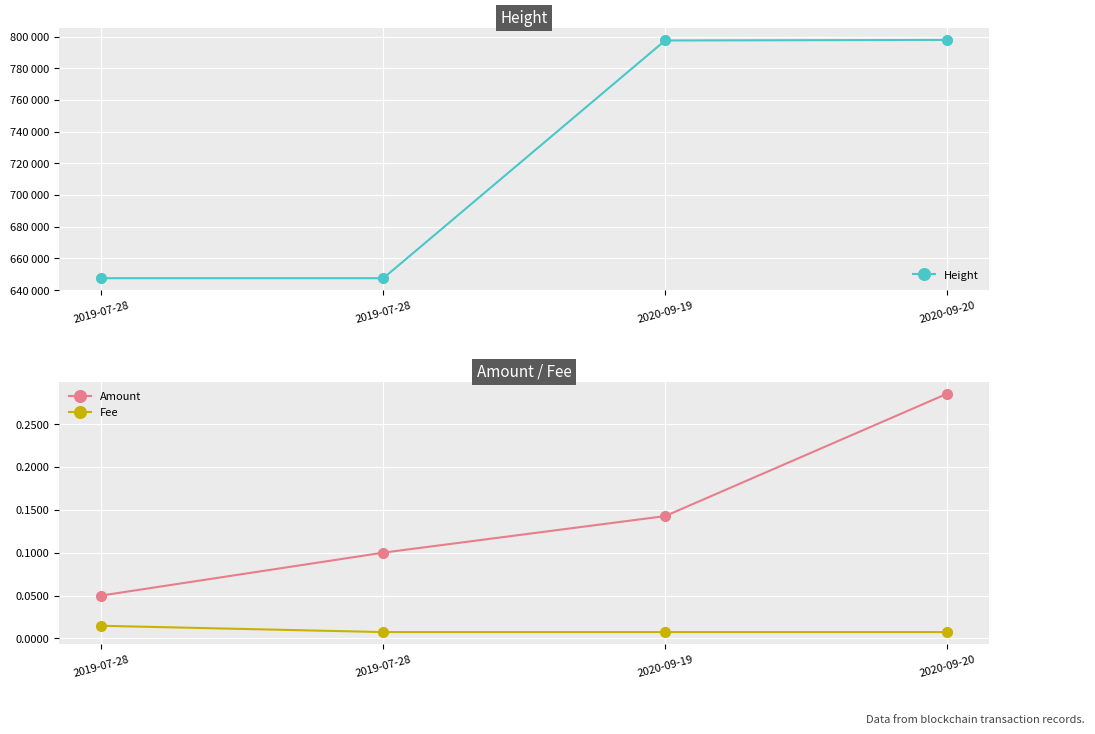

True or false: Height has a value of 262266.4 at 2020-09-20.

False